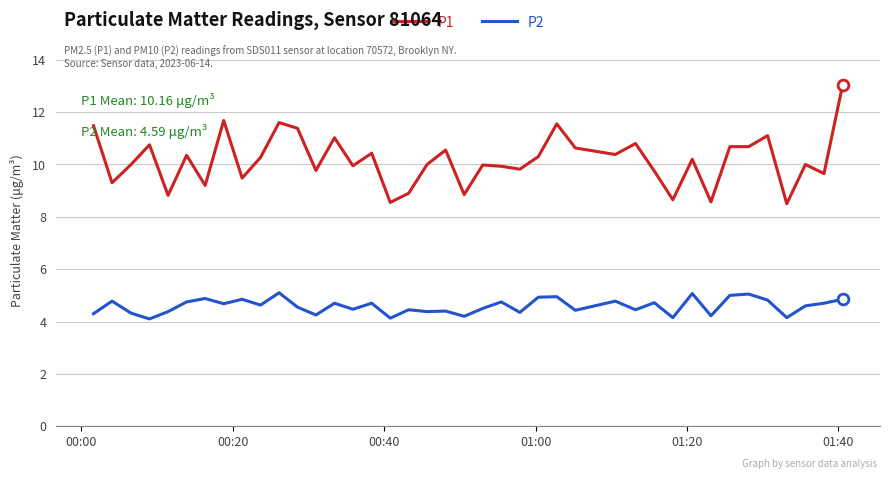

Which series has the largest range (max minus min)?

P1